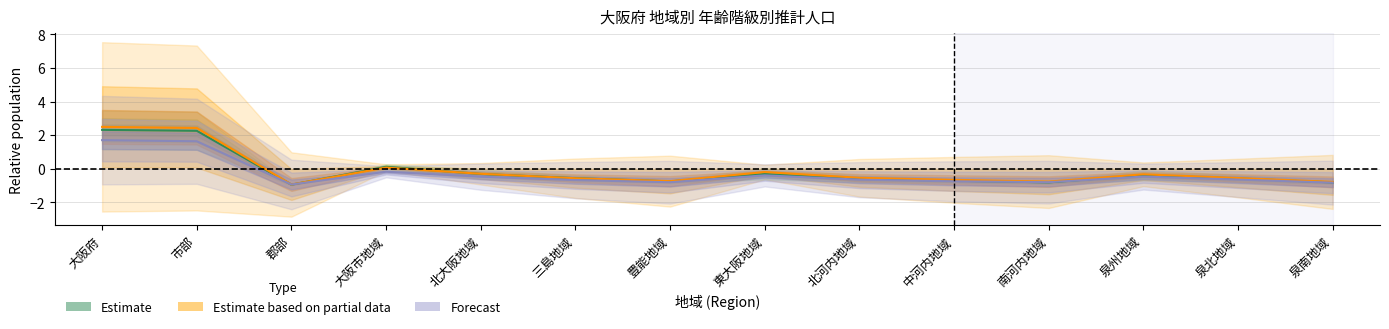

Is it true that 30～34歳 equals -0.8 at 南河内地域?

True